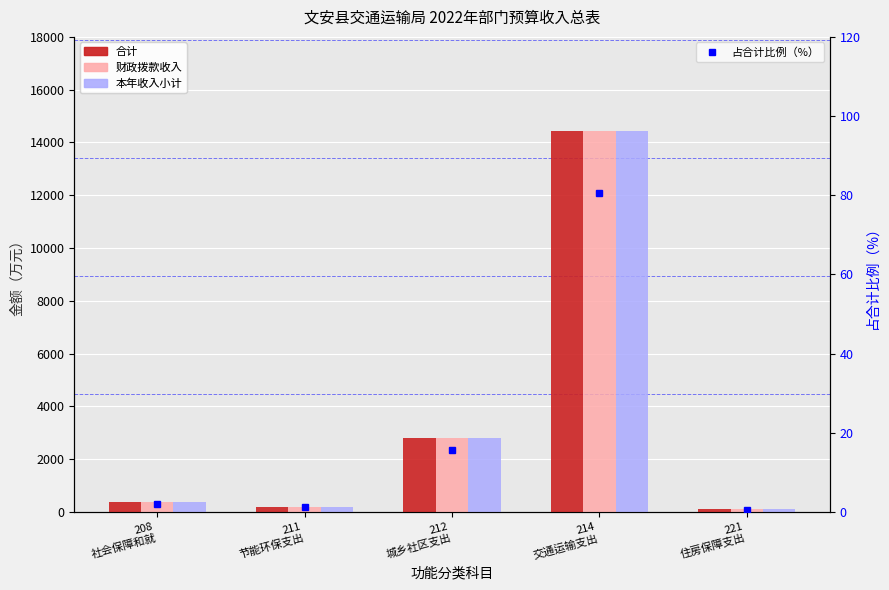

True or false: 财政拨款收入 has a value of 537.6 at 208
社会保障和就.

False